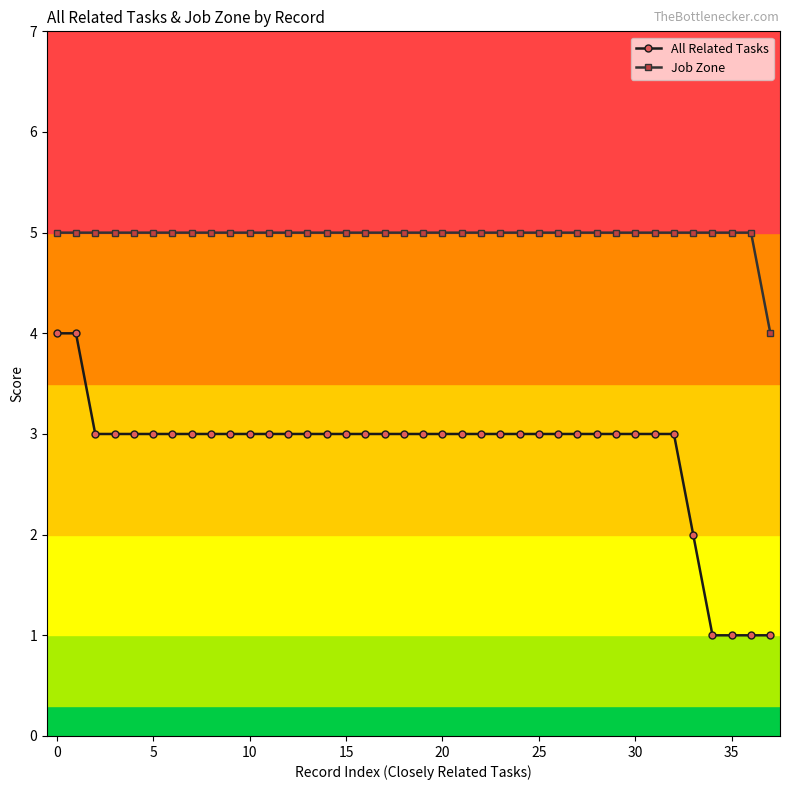

Which series has the largest total across all categories?

Job Zone